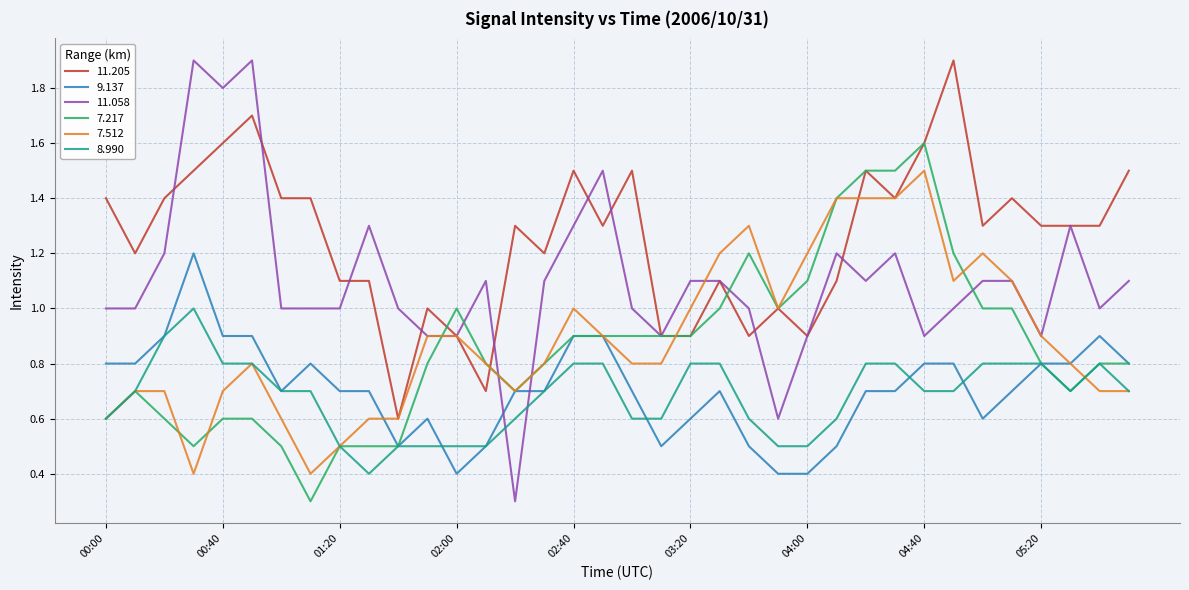

Which series has the largest total across all categories?

11.205